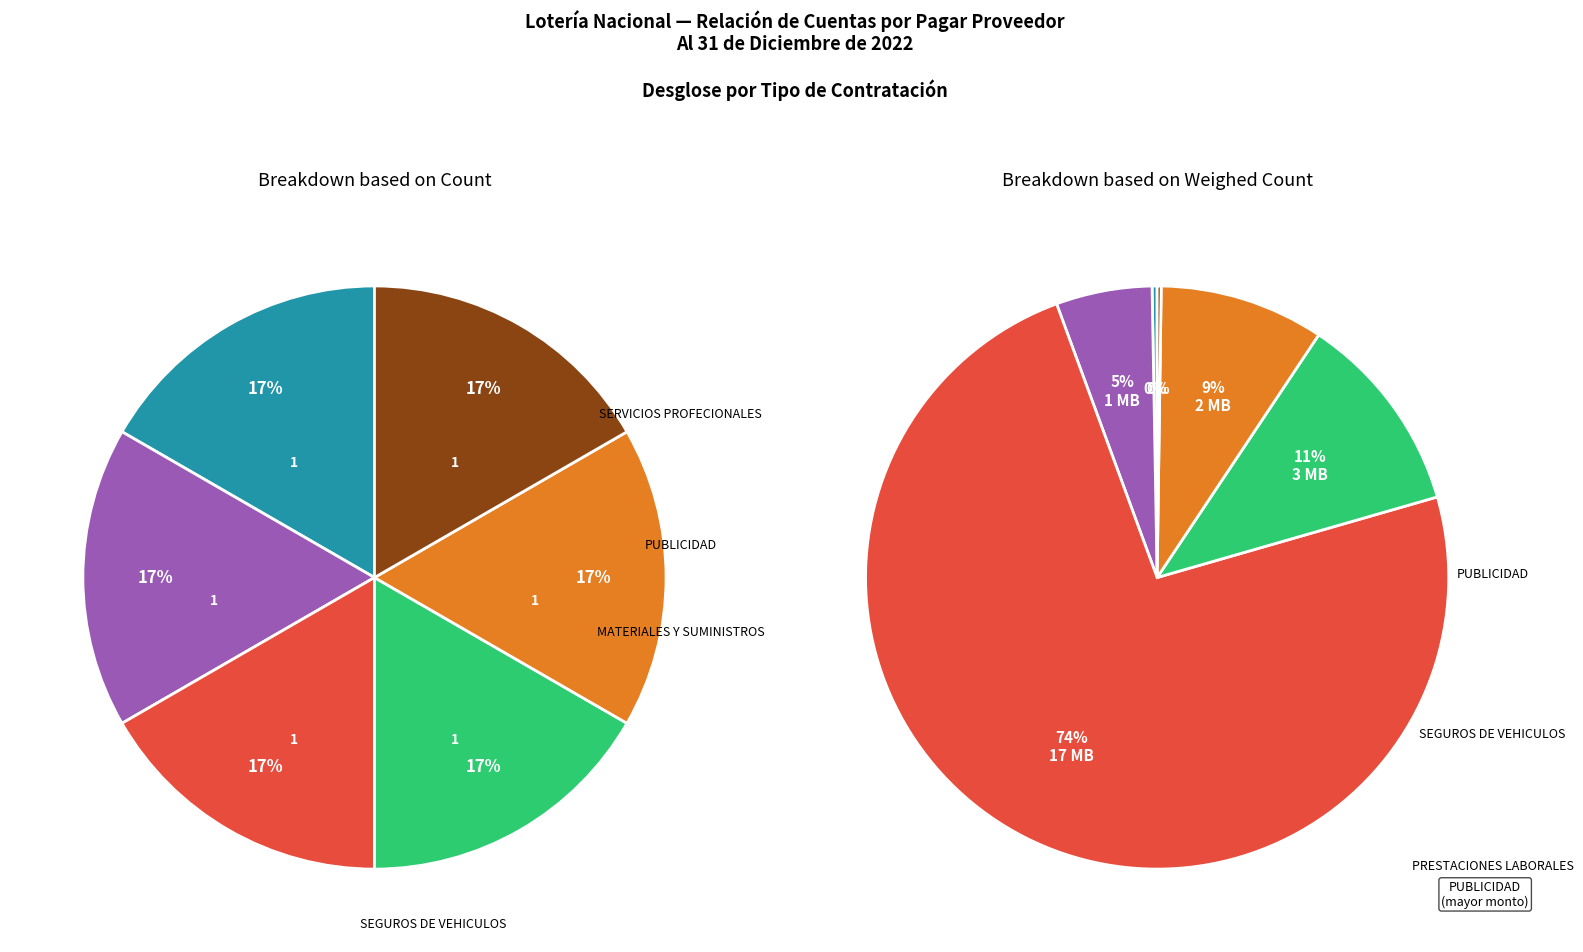

Is the sum of PRESTACIONES LABORALES and ALQUILER greater than half?

No